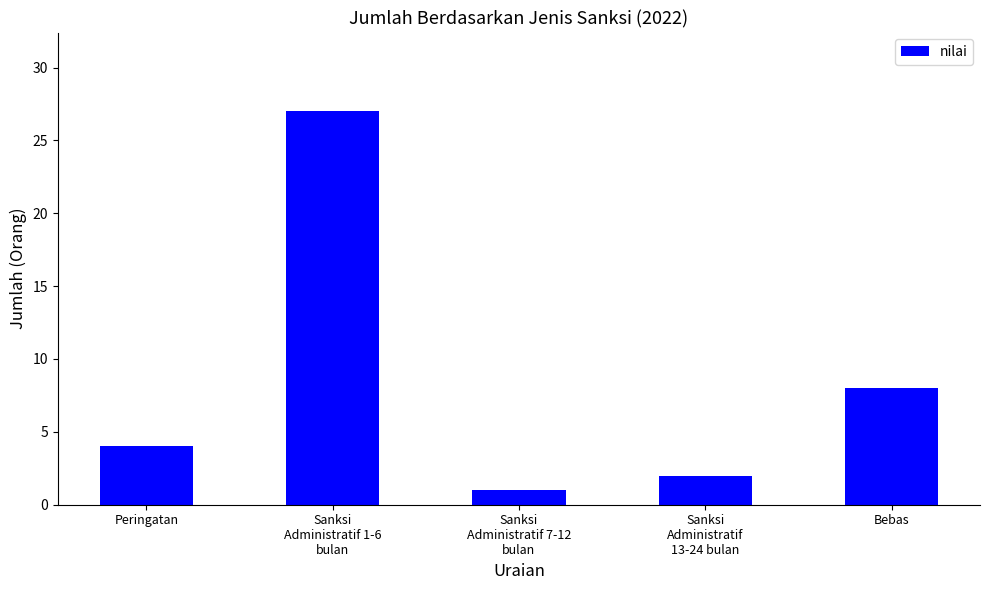

What is the label of the 1st bar from the left?

Peringatan